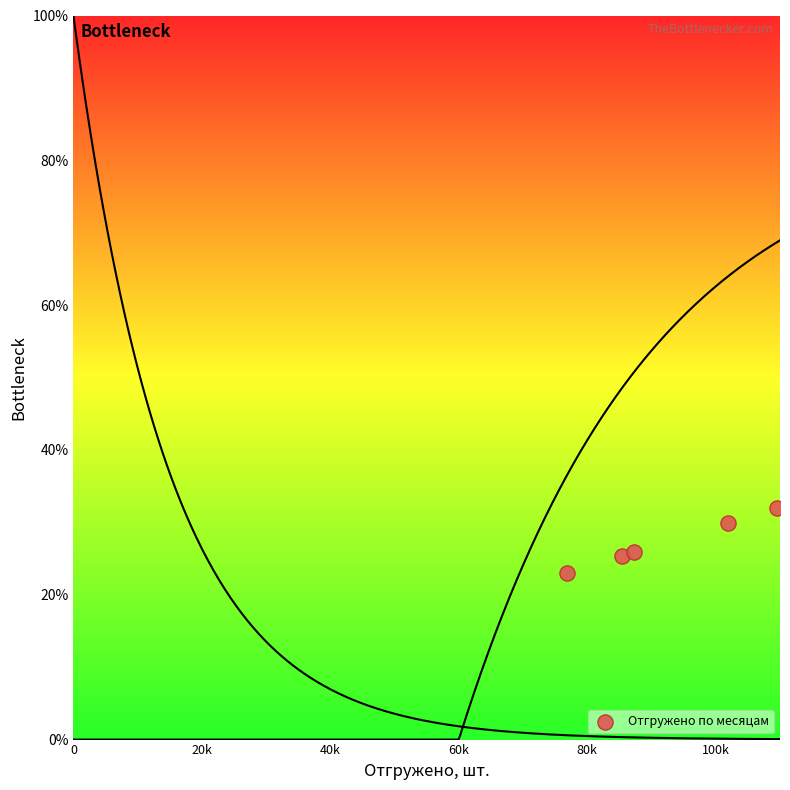

What is the range of Y values (max minus min)?

8.9